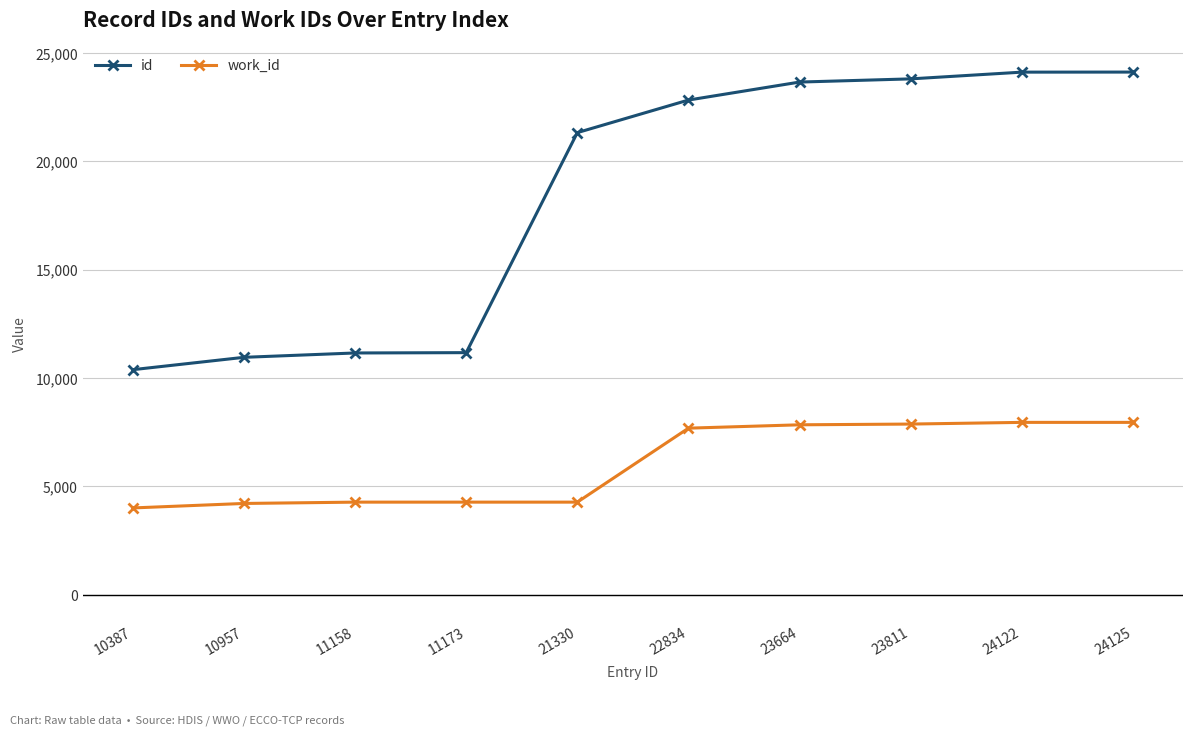

Between 11173 and 21330, which series saw the biggest shift?

id